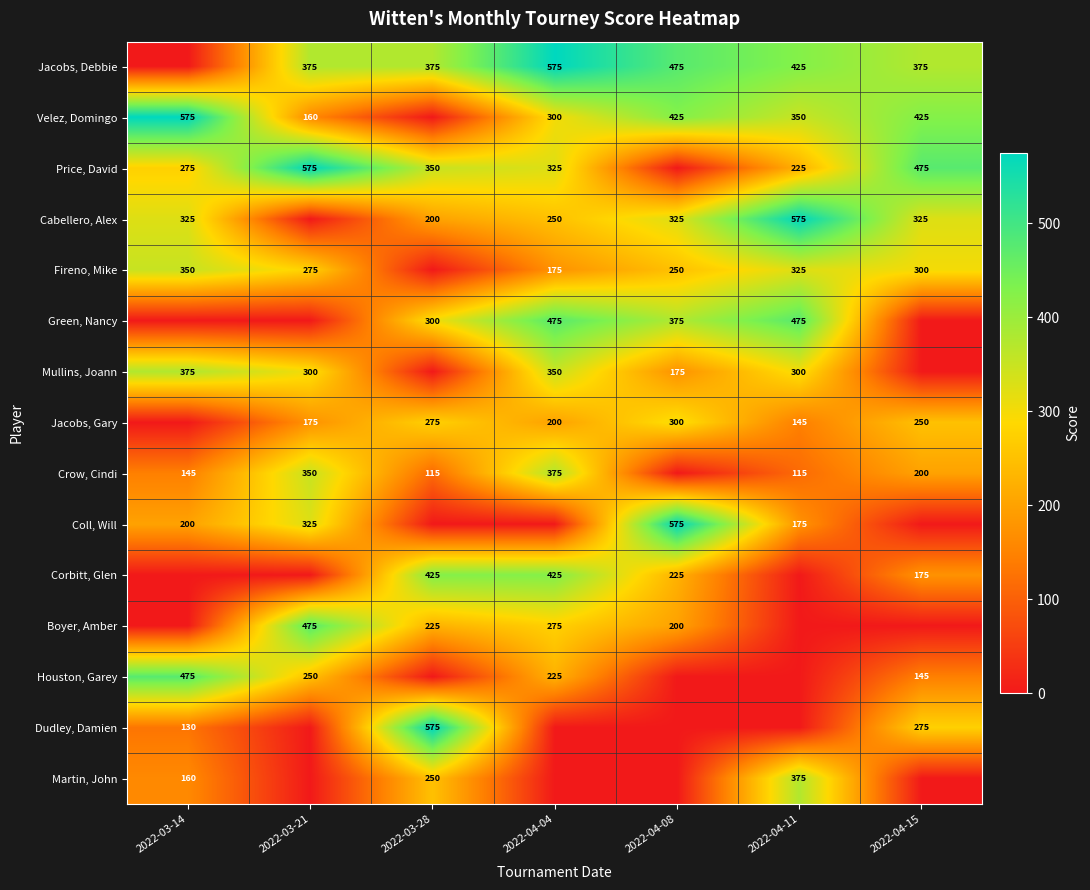

At which category does the chart reach its minimum across all series?

2022-03-14